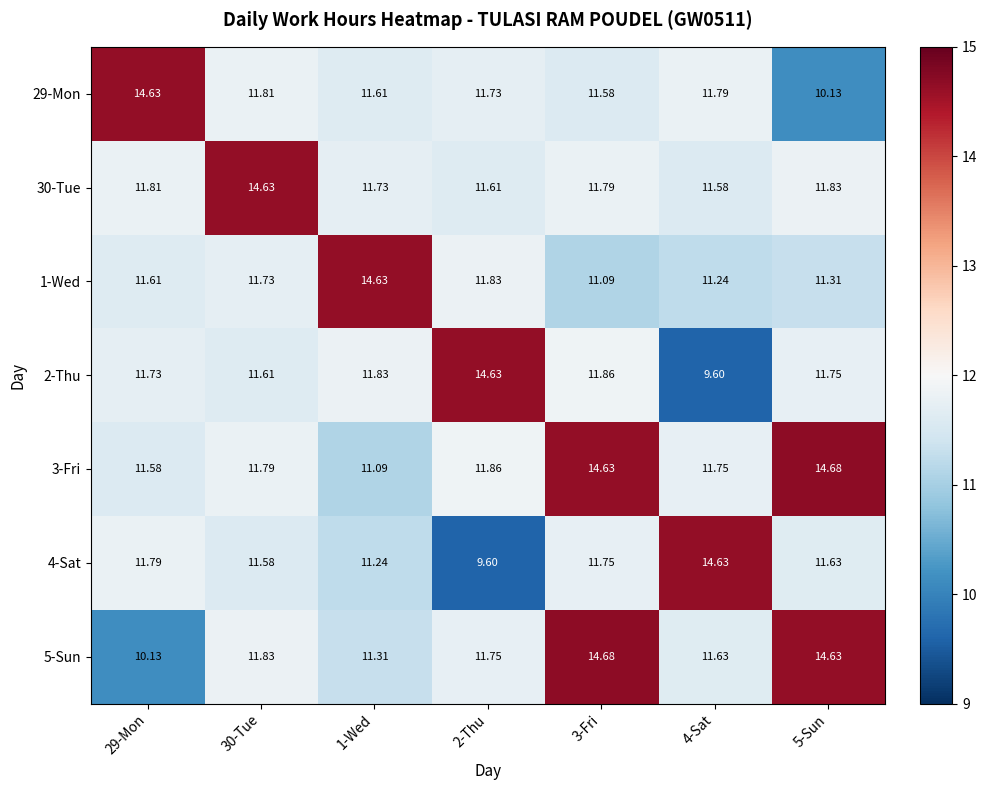

Is the value of 30-Tue at 29-Mon greater than the value of 29-Mon at 2-Thu?

Yes